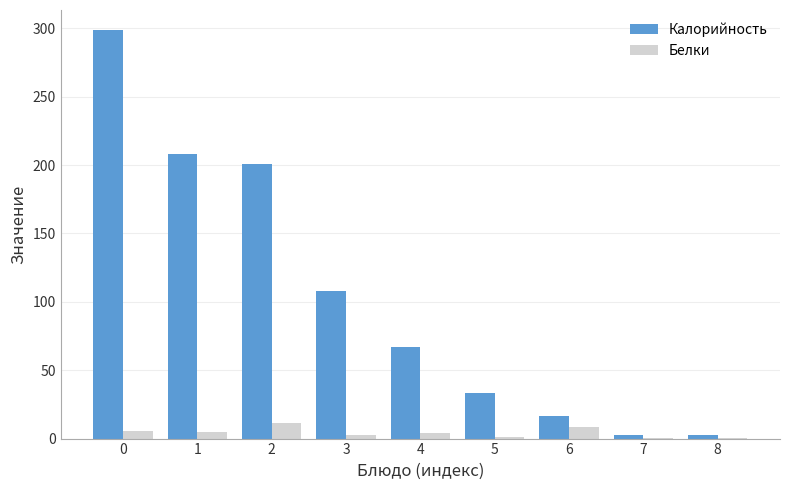

The Калорийность series shows 9.8 at 5. True or false?

False